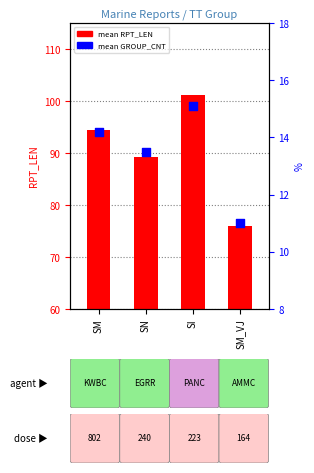

Which series reaches the minimum Y coordinate?

mean GROUP_CNT